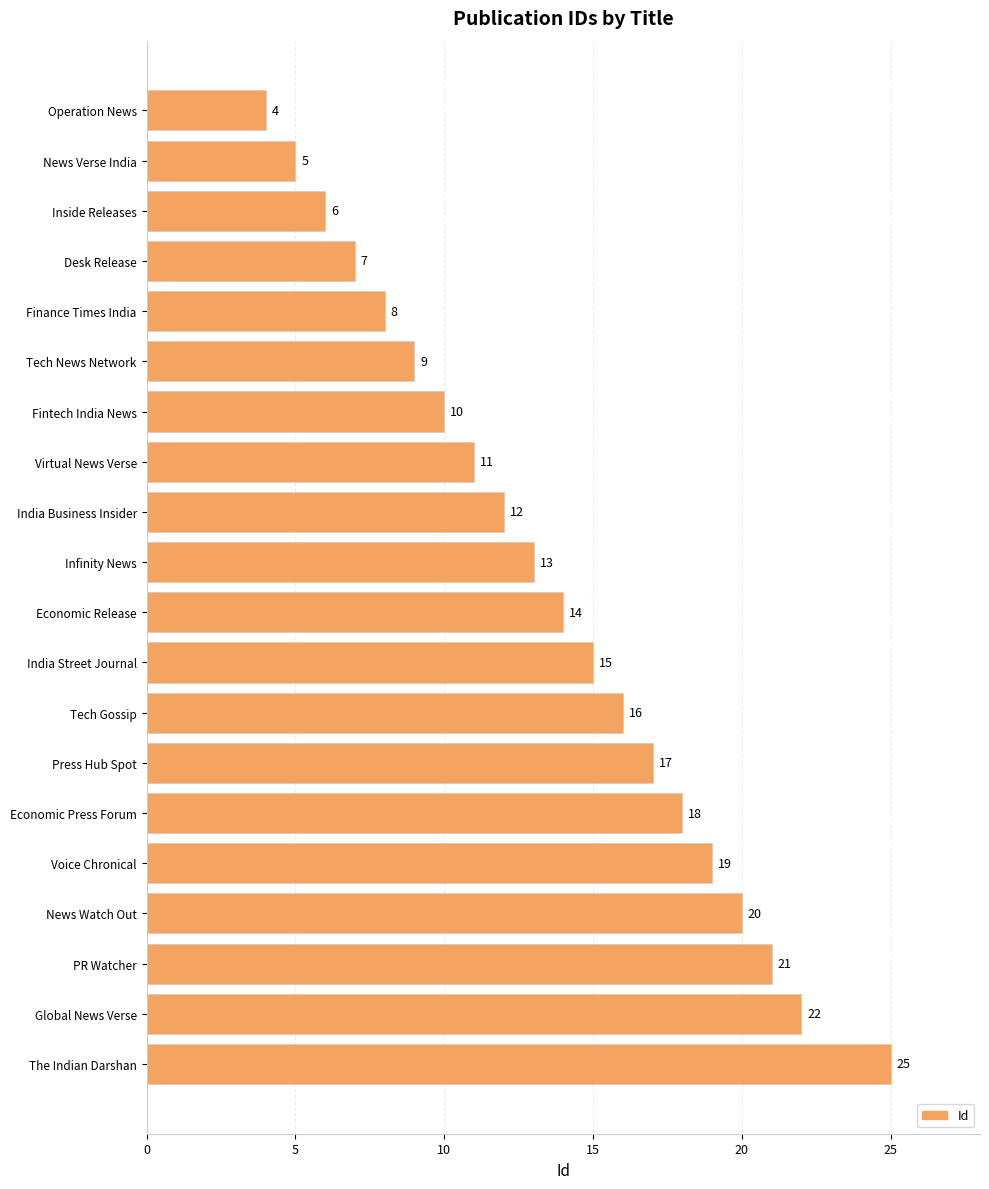

Reading top to bottom, list all the values displayed in this chart.

Operation News=4	News Verse India=5	Inside Releases=6	Desk Release=7	Finance Times India=8	Tech News Network=9	Fintech India News=10	Virtual News Verse=11	India Business Insider=12	Infinity News=13	Economic Release=14	India Street Journal=15	Tech Gossip=16	Press Hub Spot=17	Economic Press Forum=18	Voice Chronical=19	News Watch Out=20	PR Watcher=21	Global News Verse=22	The Indian Darshan=25